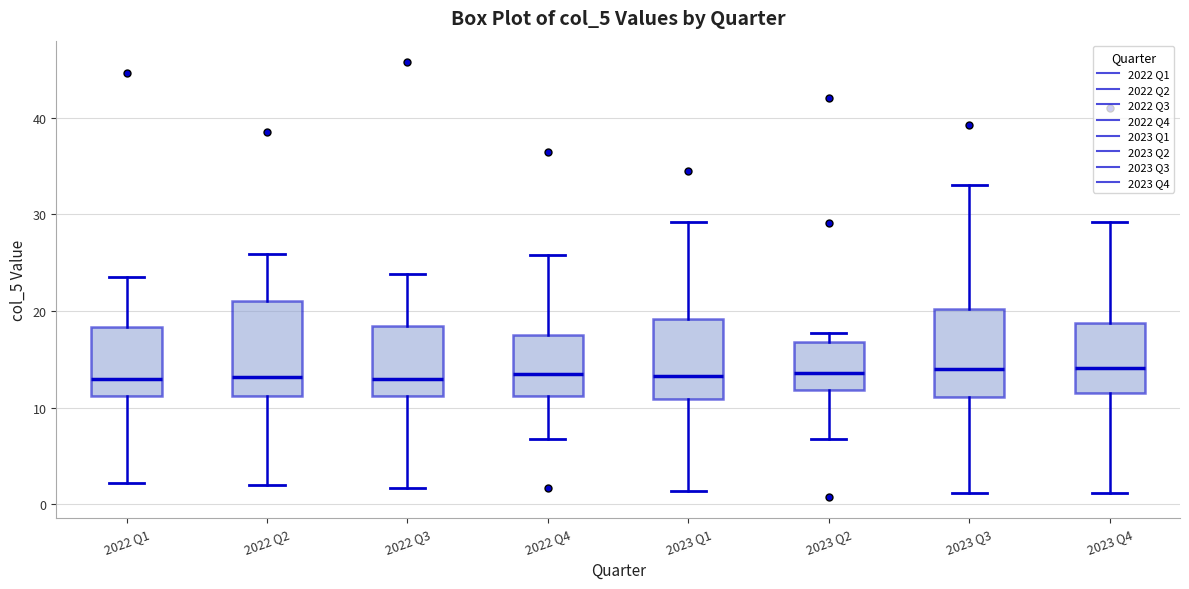

Where is the lower edge of the box for 2023 Q3 on the y-axis? The values are not printed on the chart, so give them approximately, as read against the axis.

11